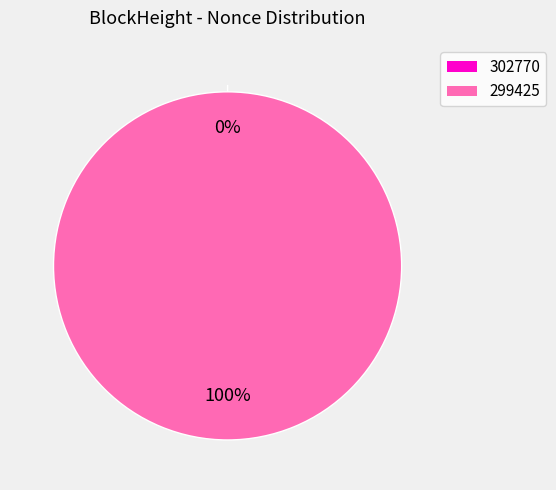

The 302770 slice represents 0% of the pie. True or false?

True